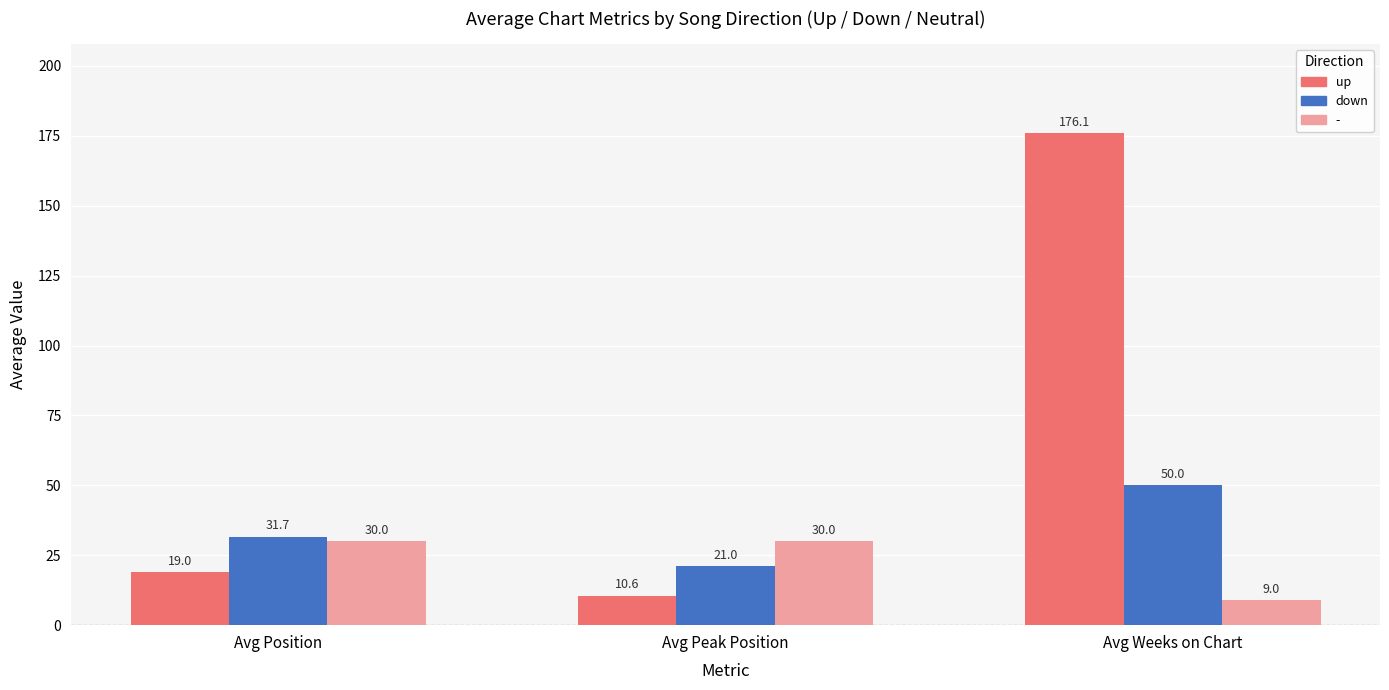

What is the minimum value for up?

10.6